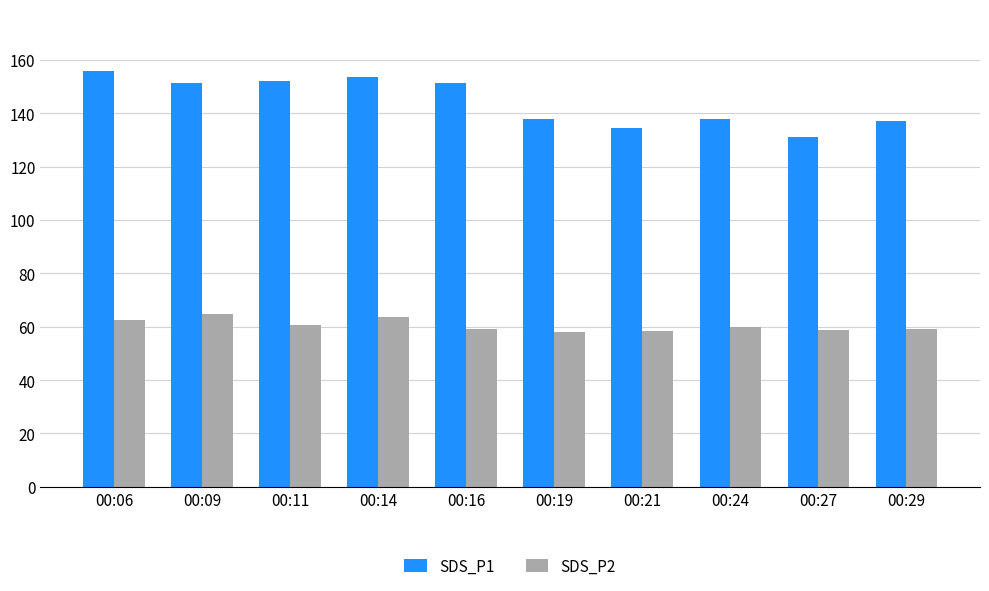

List the series in order of their overall mean, highest first.

SDS_P1, SDS_P2